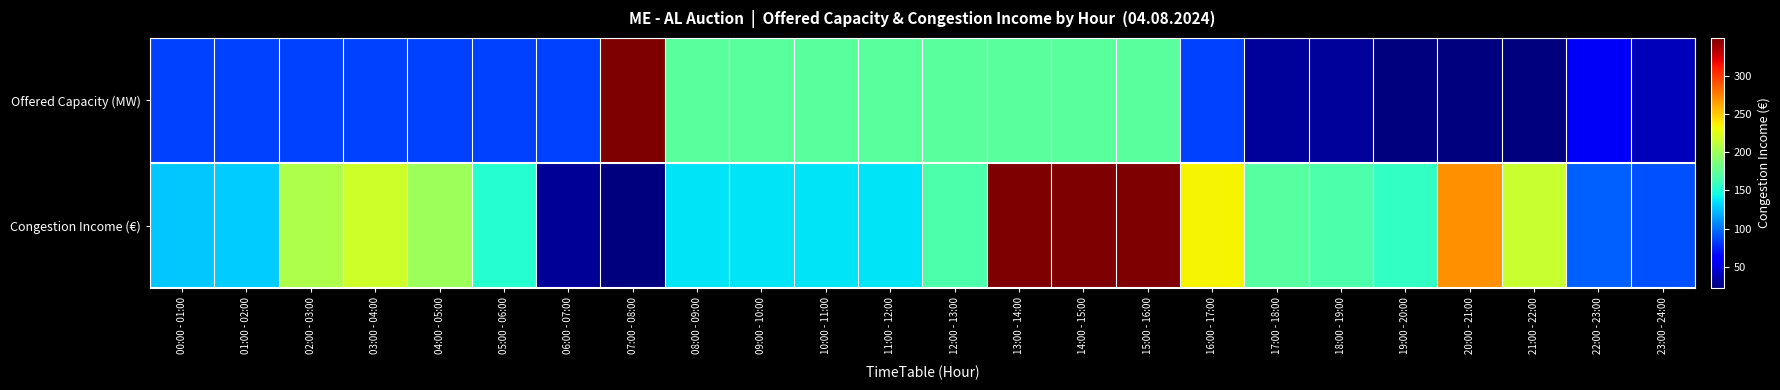

At which category does the chart reach its minimum across all series?

19:00 - 20:00